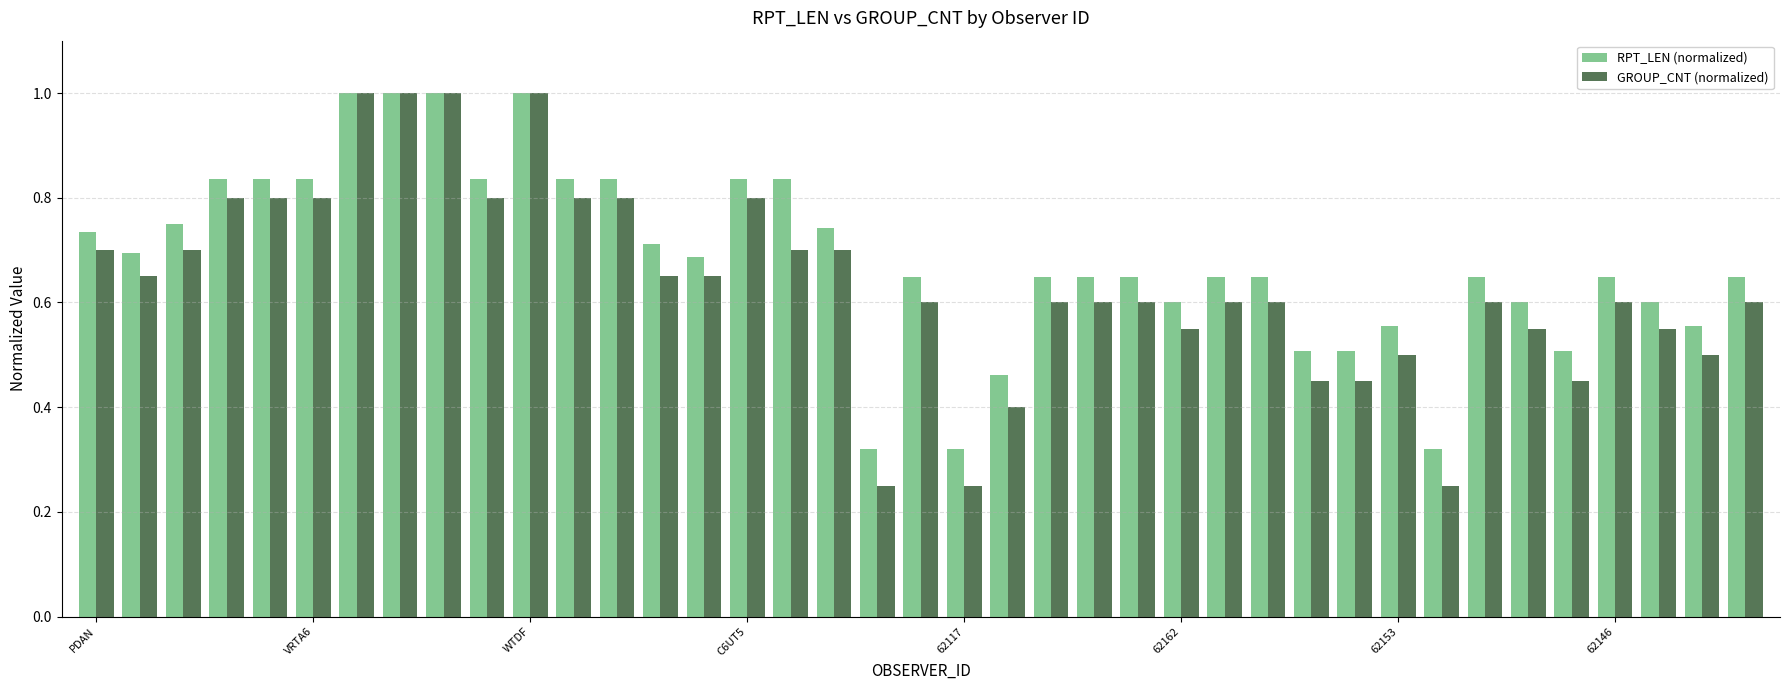

What is the sum of all RPT_LEN (normalized) values?

26.7